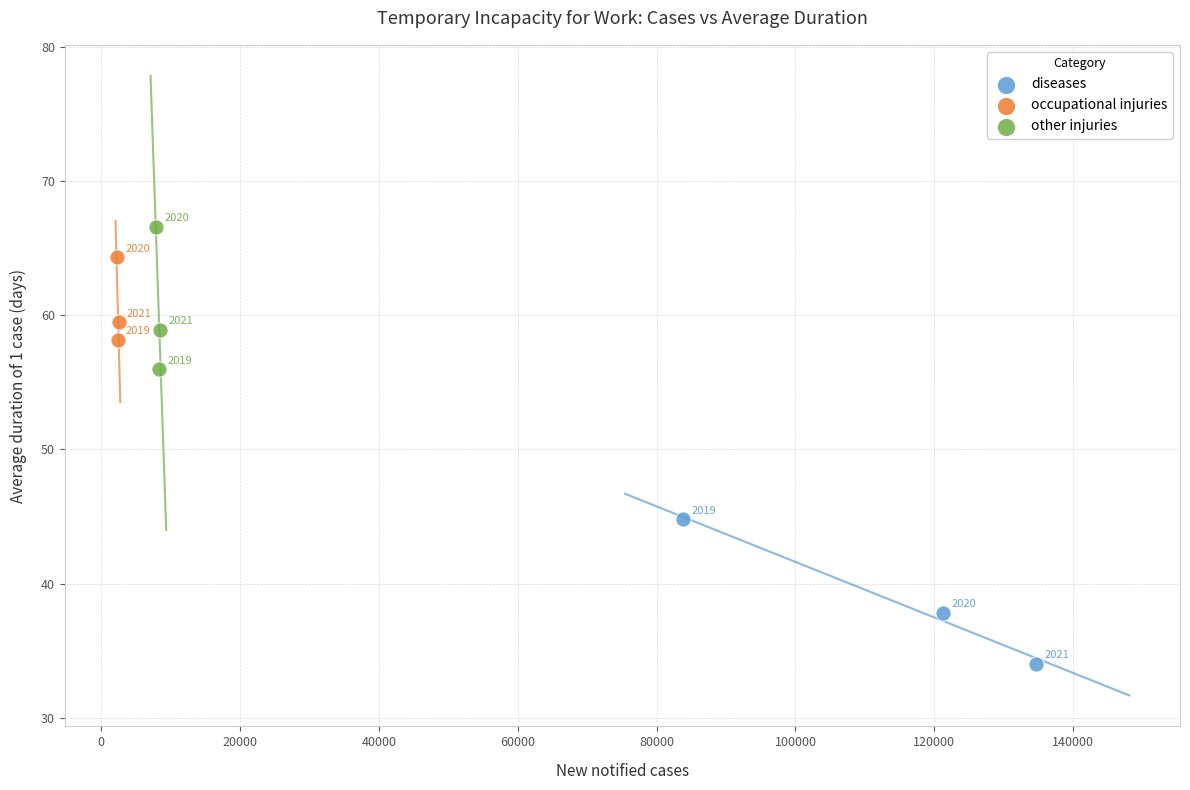

Which series contains the lowest Y value?

diseases